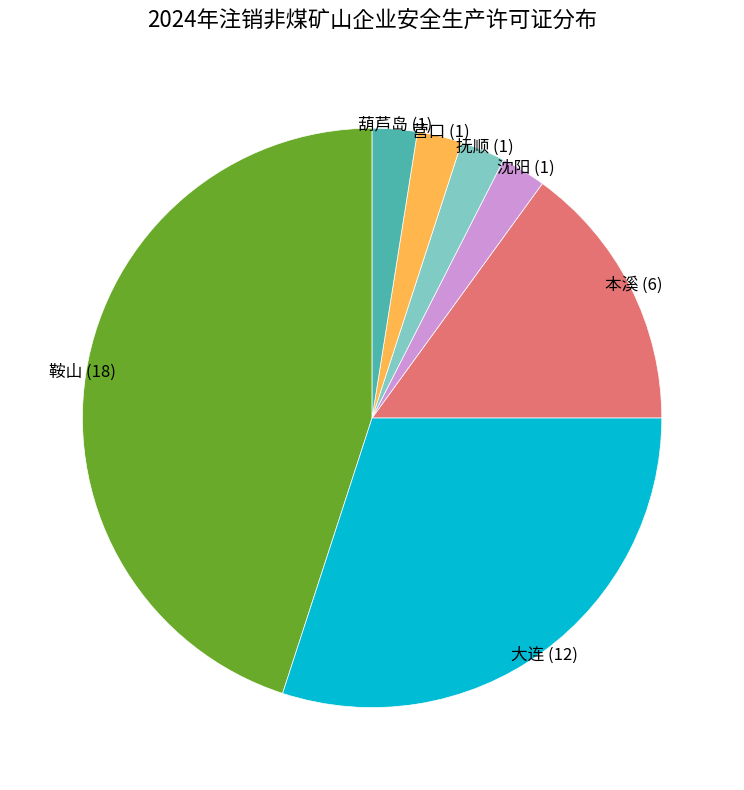

Is there any slice that represents more than half of the pie?

No